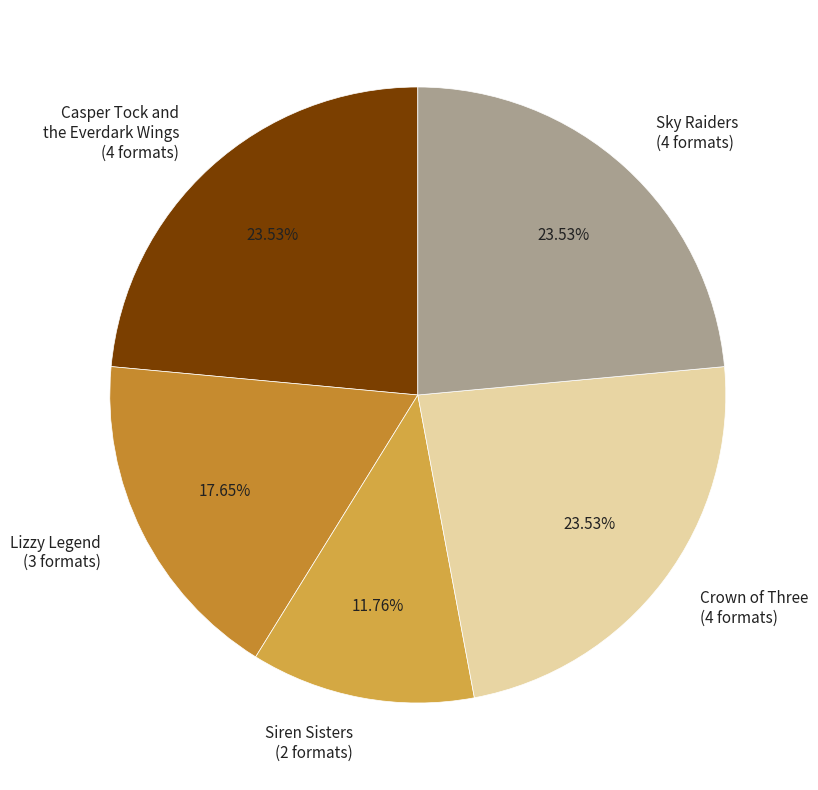

Which has a higher value, Sky Raiders (4 formats) or Siren Sisters (2 formats)?

Sky Raiders (4 formats)